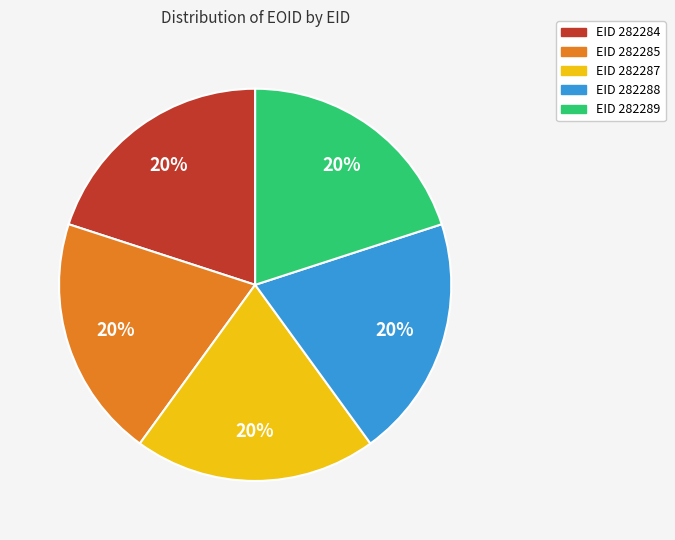

Combined, do EID 282289 and EID 282284 account for over 50%?

No